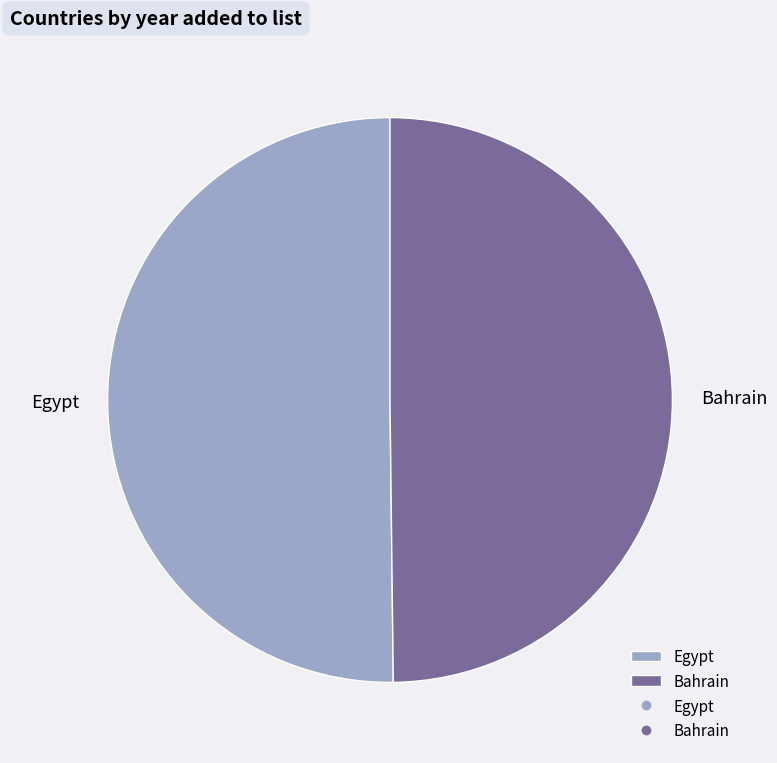

Do Egypt and Bahrain together represent more than half of the pie?

Yes